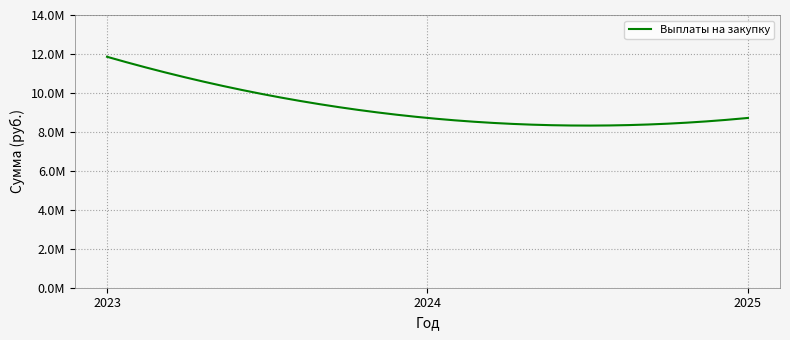

What is the value of the 3rd point from the left?

8715527.3